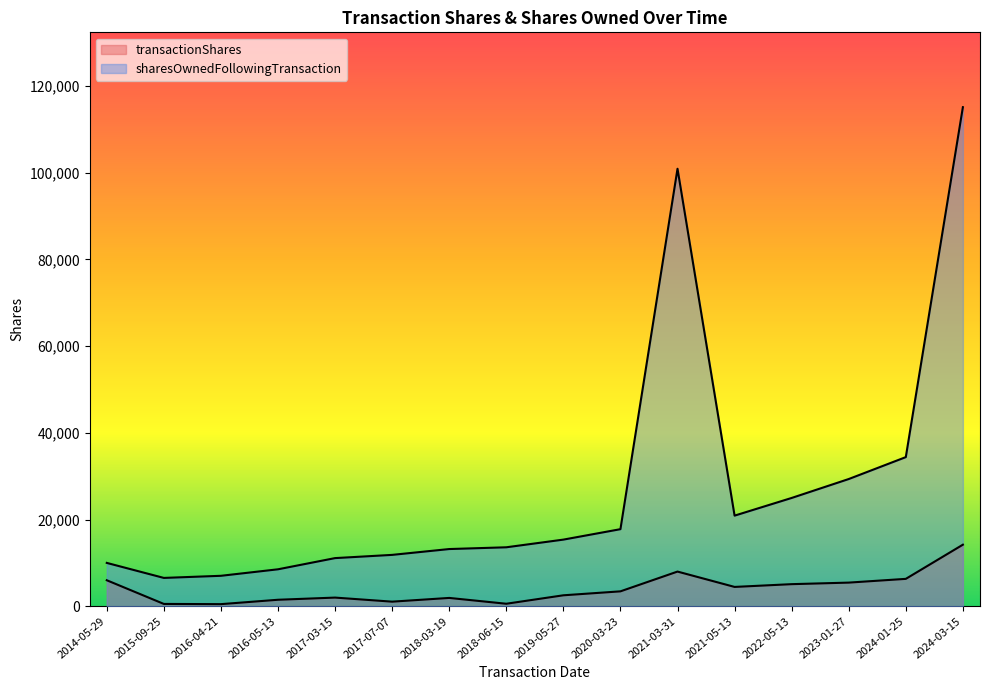

How many interior local peaks does the transactionShares series have?

3